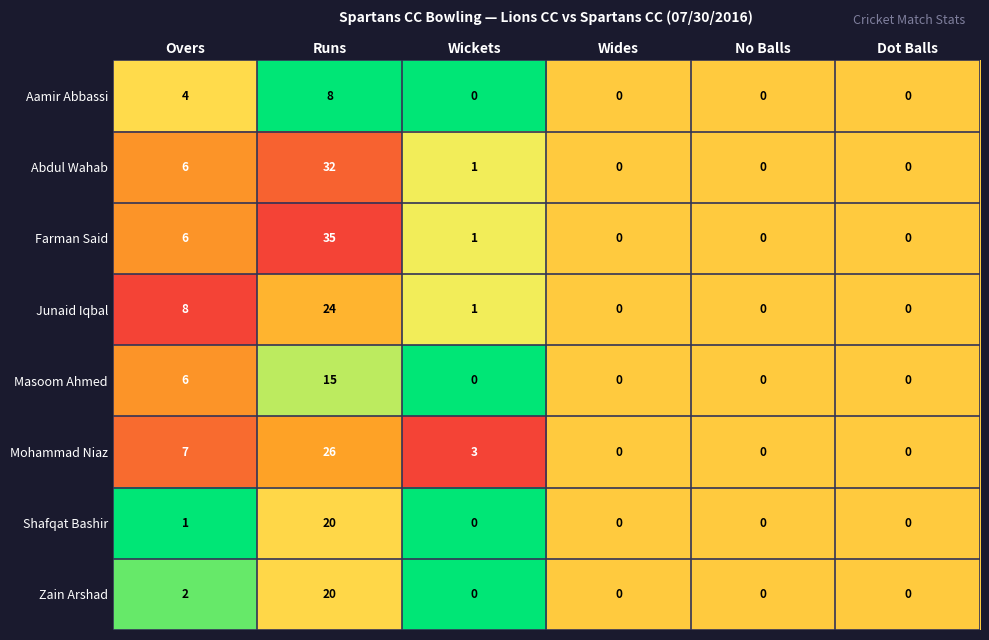

Which series has the widest spread of values?

Farman Said